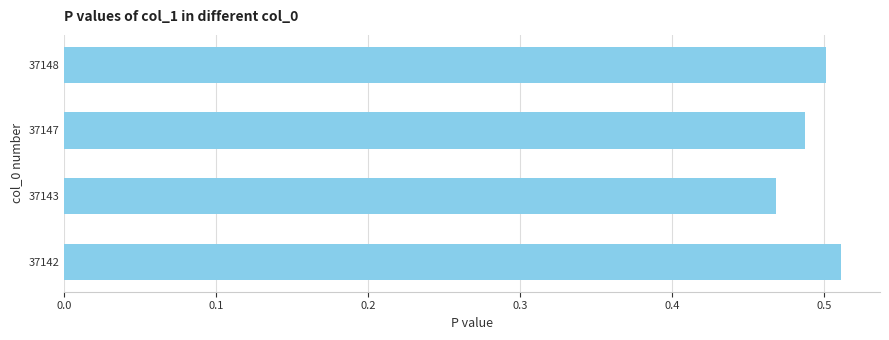

How many values are between 0 and 1?

4